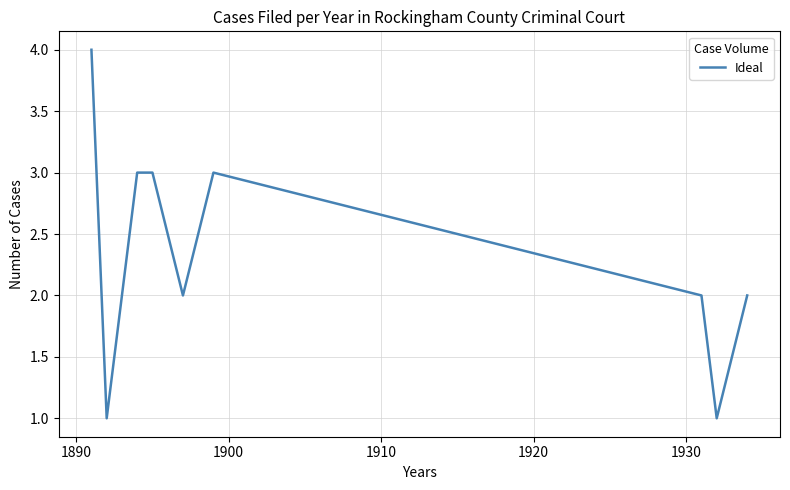

What is the maximum value shown in the chart?

4